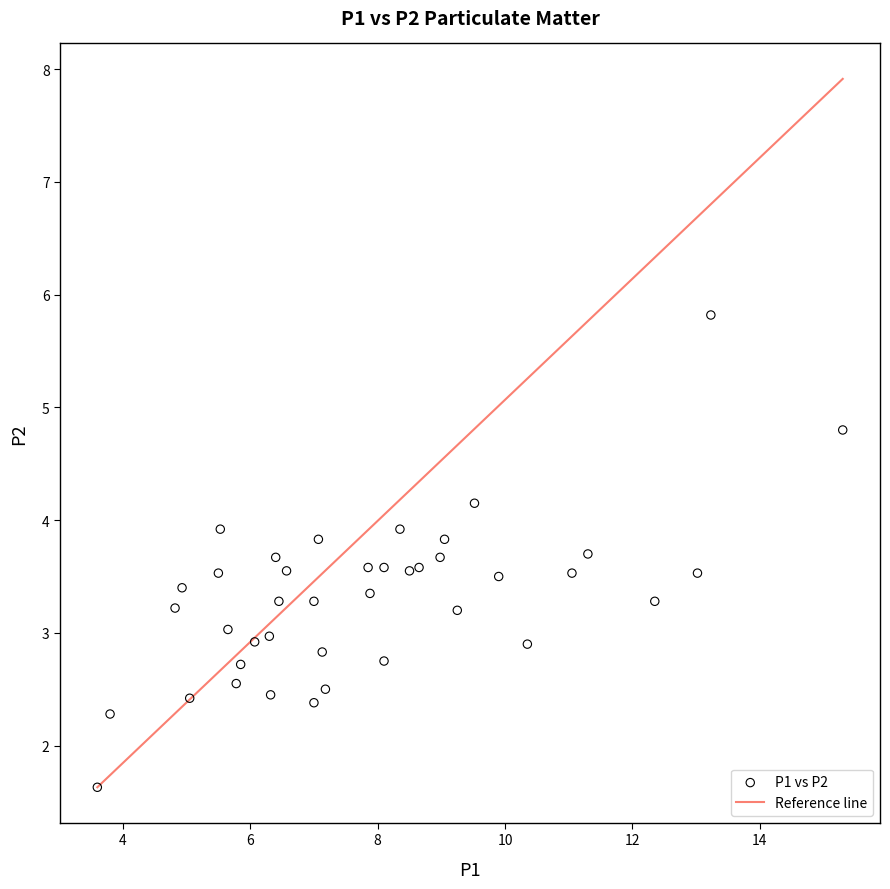

What is the range of X values (max minus min)?

11.7